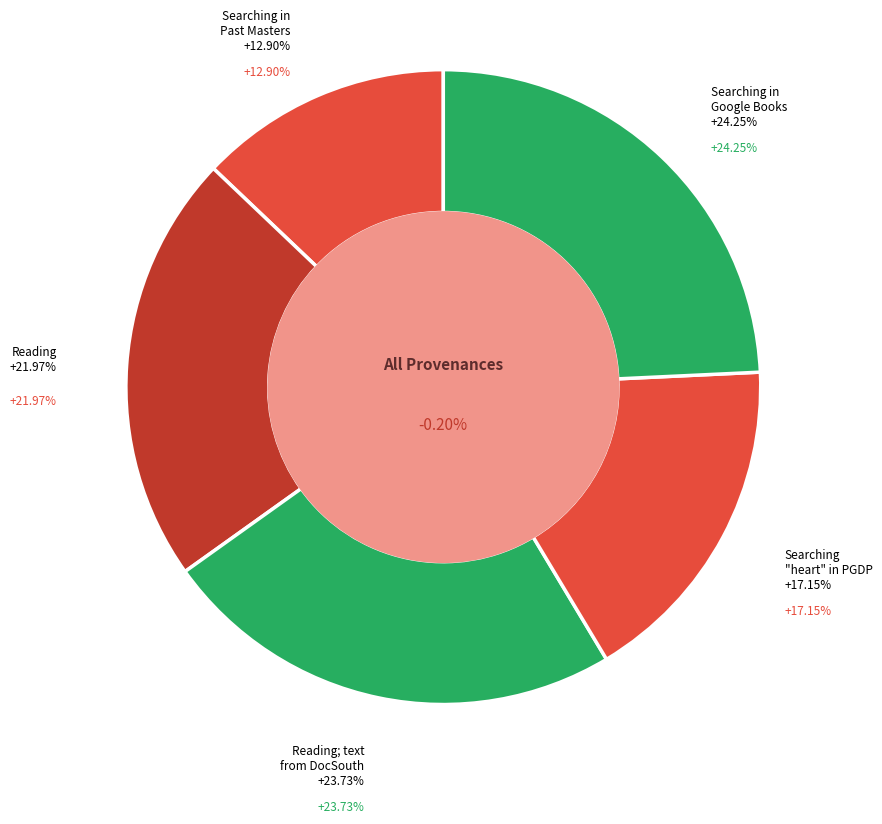

Is the sum of Searching in Google Books and Reading greater than half?

No